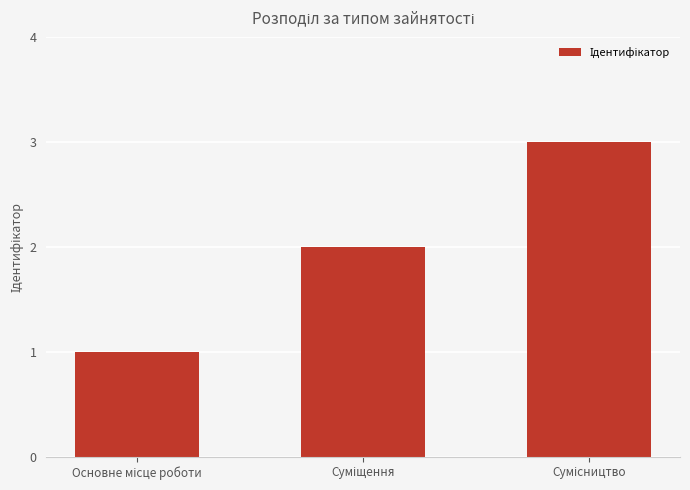

What is the difference between the maximum and minimum values?

2